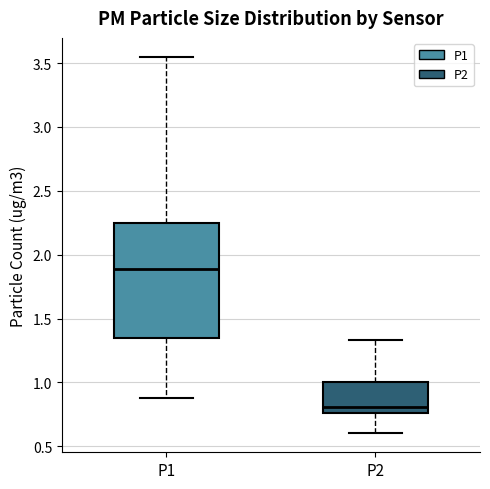

Where does the median line of the box for P1 sit on the y-axis? The values are not printed on the chart, so give them approximately, as read against the axis.

1.90